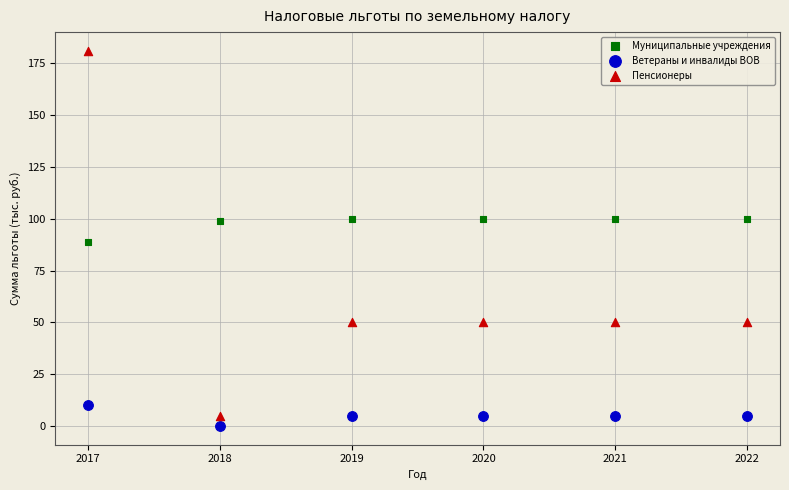

In the Пенсионеры series, what Y value is closest to 93?

50